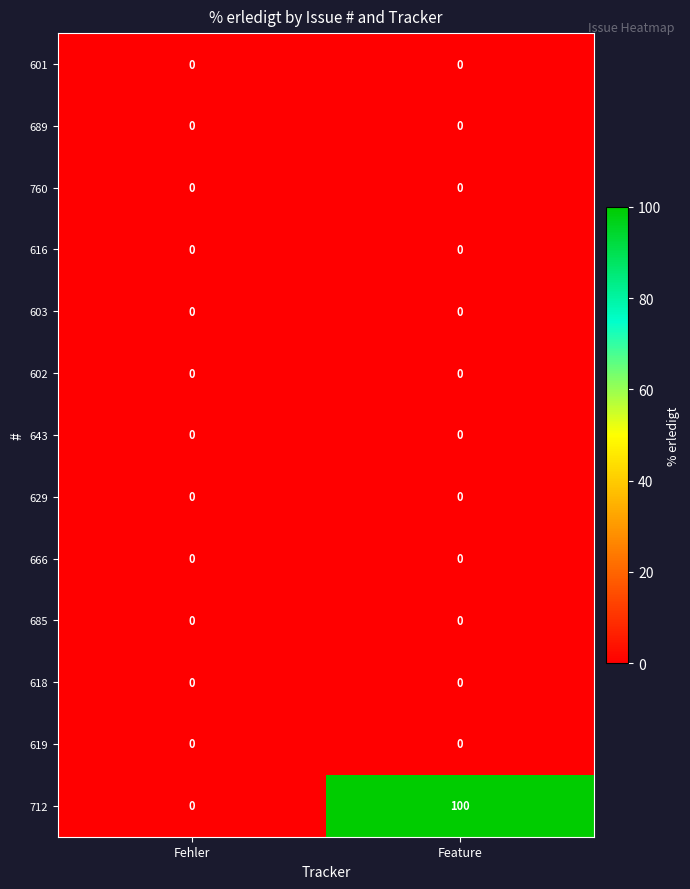

What is the maximum value shown in the chart?

100